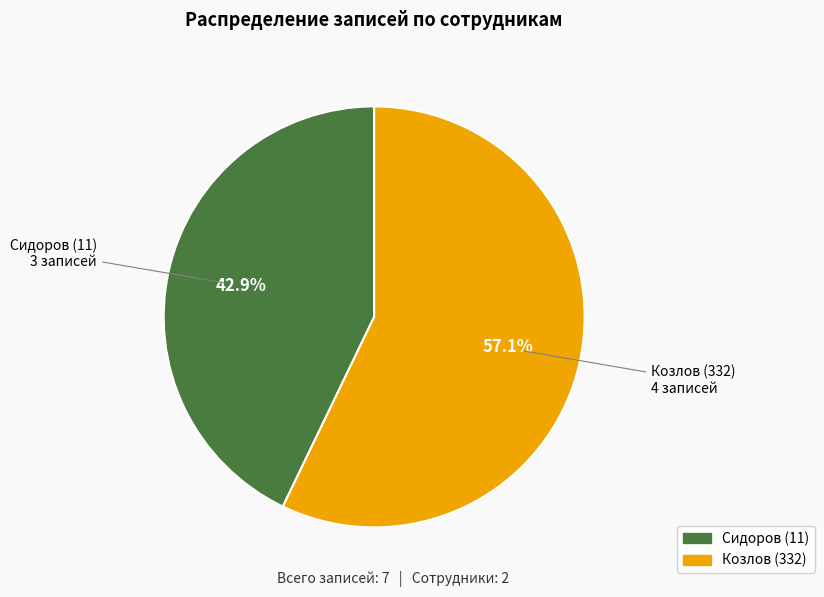

How many slices are in this pie chart?

2